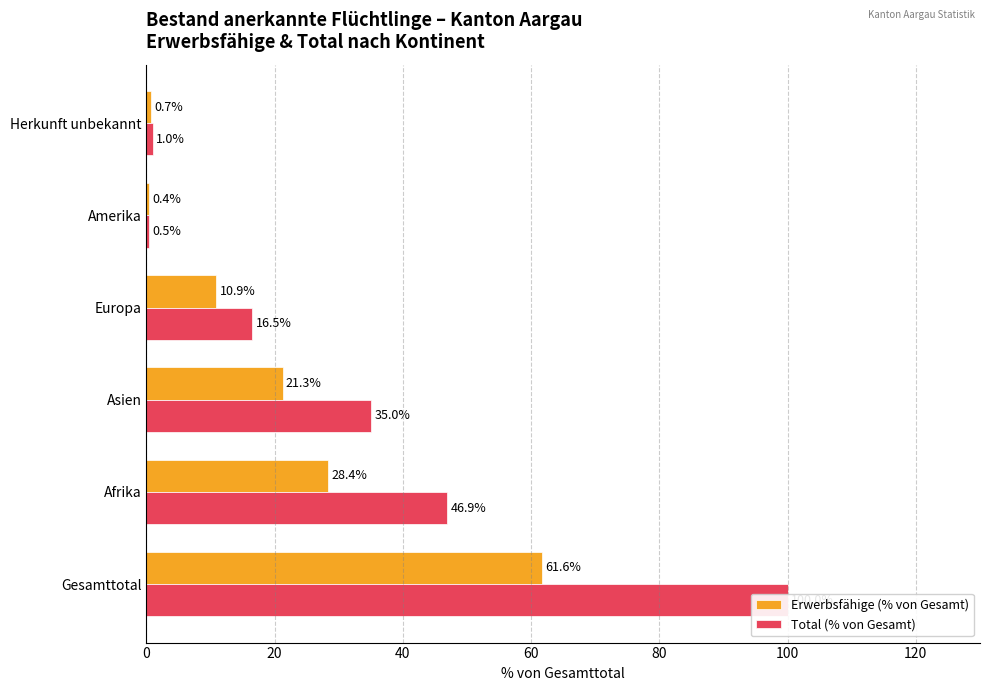

How many bars are there in each group?

2